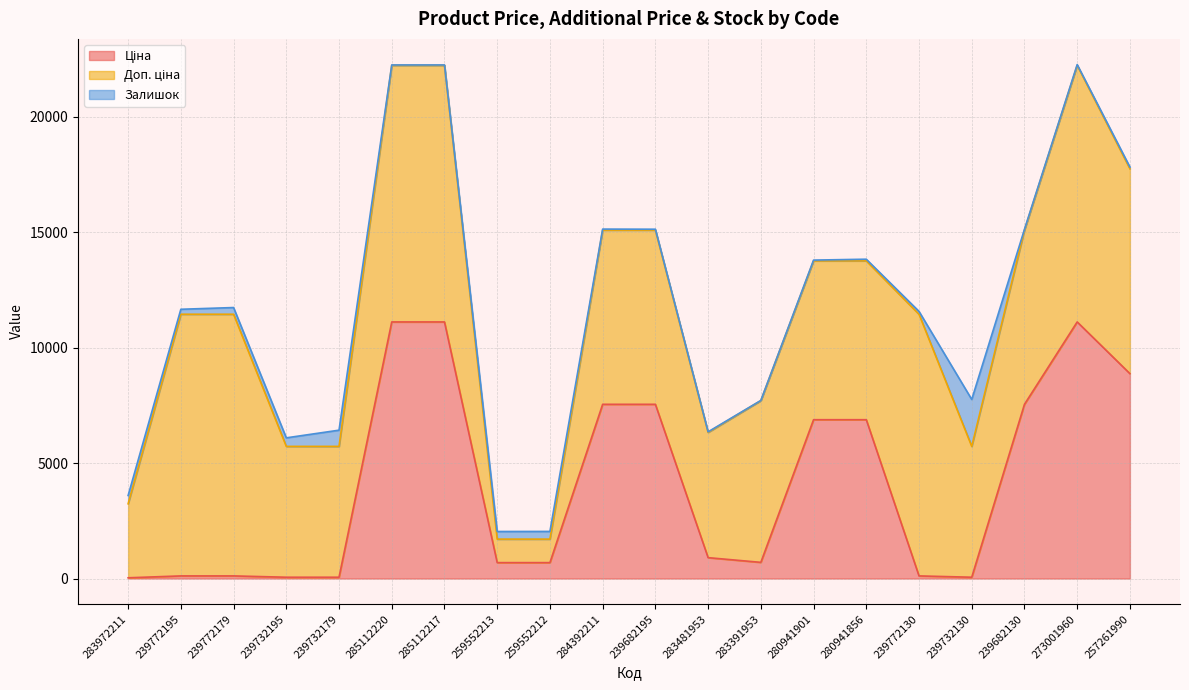

The value of Залишок at 239772179 is 67.3. True or false?

False